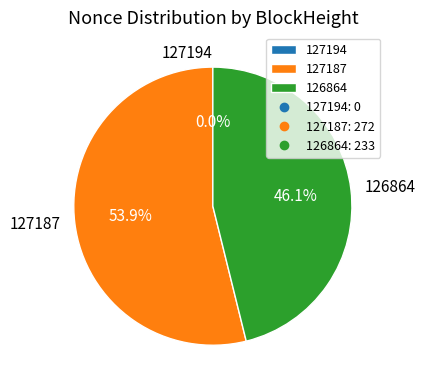

Is it true that 127187 is 63% of the pie?

False